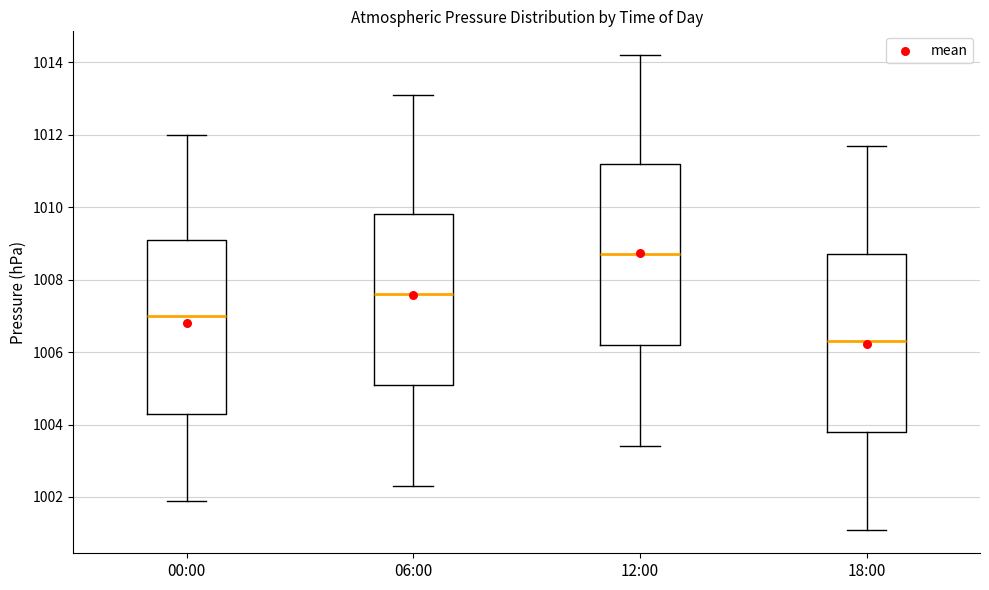

Reading left to right, transcribe this box plot: for each box, give where its median line is, the range the box spans, and where its two whiskers end, as read against the y-axis. The values are not printed on the chart, so give them approximately, as read against the axis.

00:00: median 1007.0, box 1004.4 to 1009.2, whiskers 1002.0 to 1012.0
06:00: median 1007.6, box 1005.2 to 1009.8, whiskers 1002.4 to 1013.2
12:00: median 1008.8, box 1006.2 to 1011.2, whiskers 1003.4 to 1014.2
18:00: median 1006.4, box 1003.8 to 1008.8, whiskers 1001.2 to 1011.8